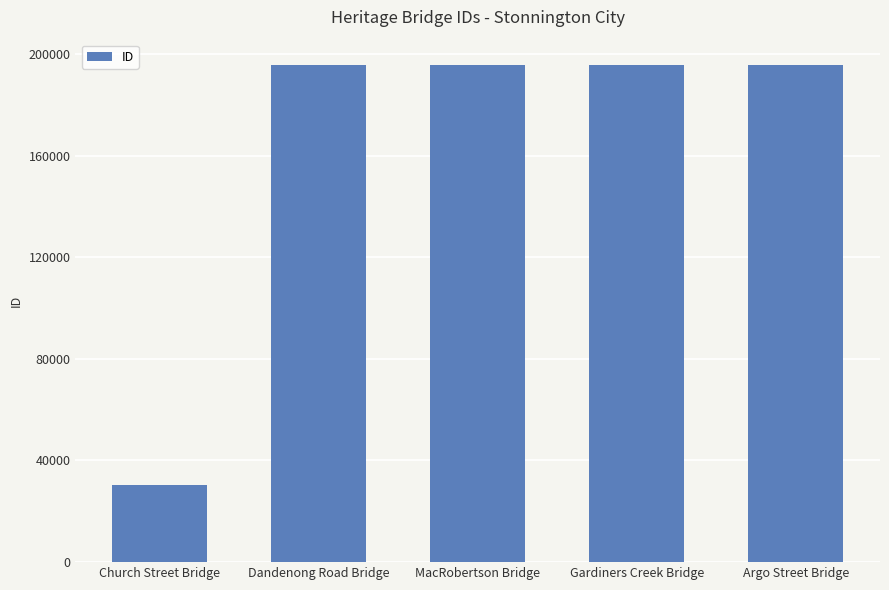

Where is the data nearest to the value 113159?

Dandenong Road Bridge